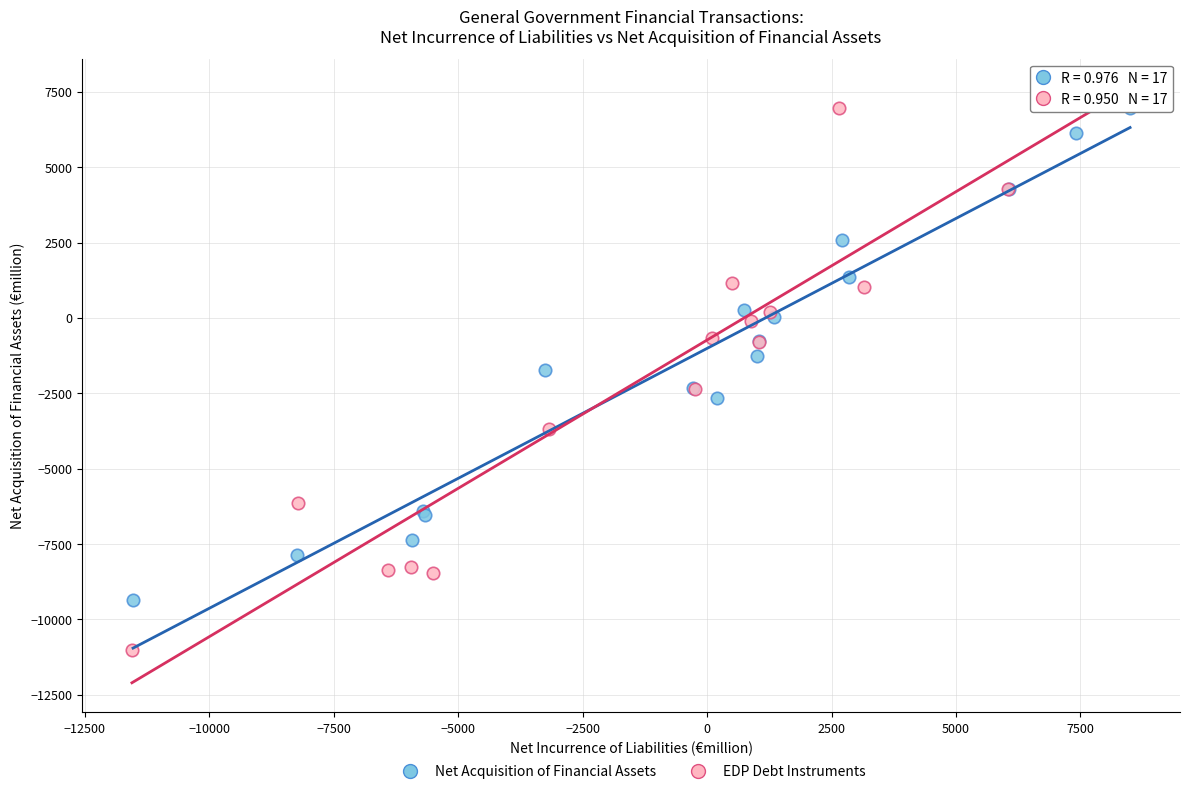

Which series contains the lowest Y value?

EDP Debt Instruments